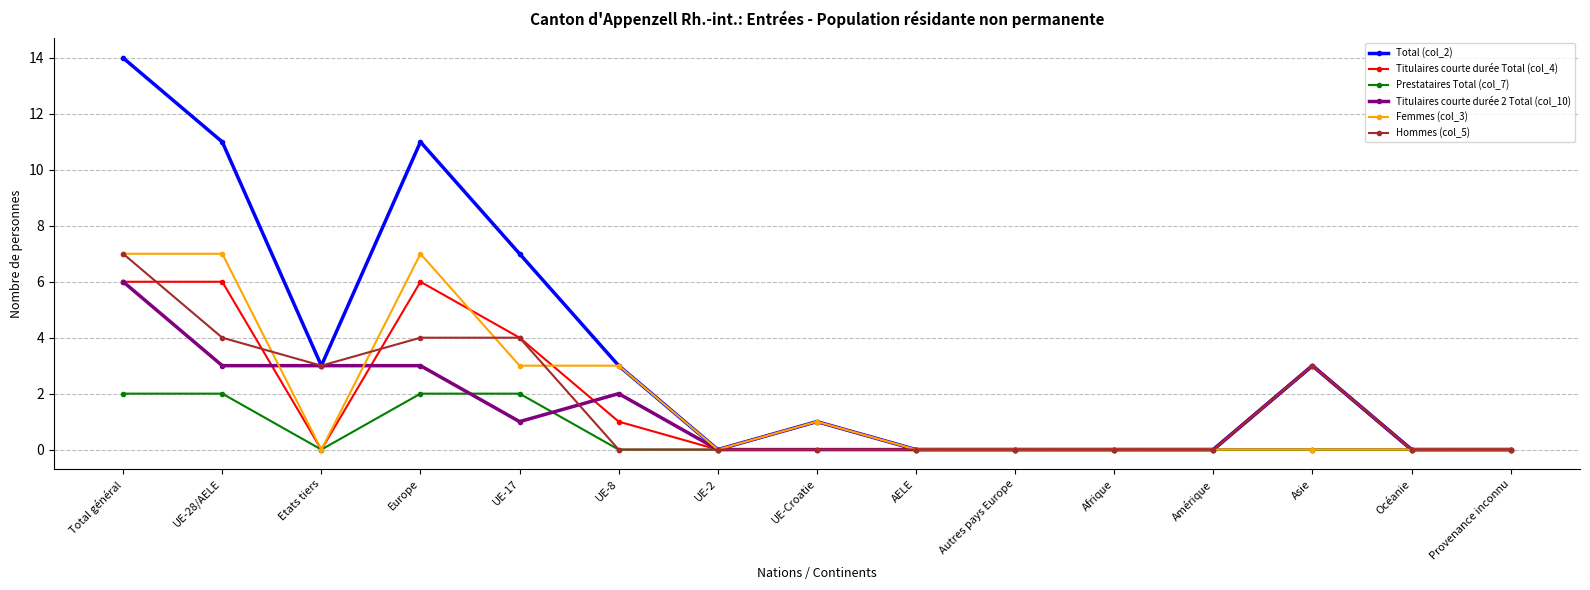

The Titulaires courte durée Total (col_4) series shows 0 at Autres pays Europe. True or false?

True